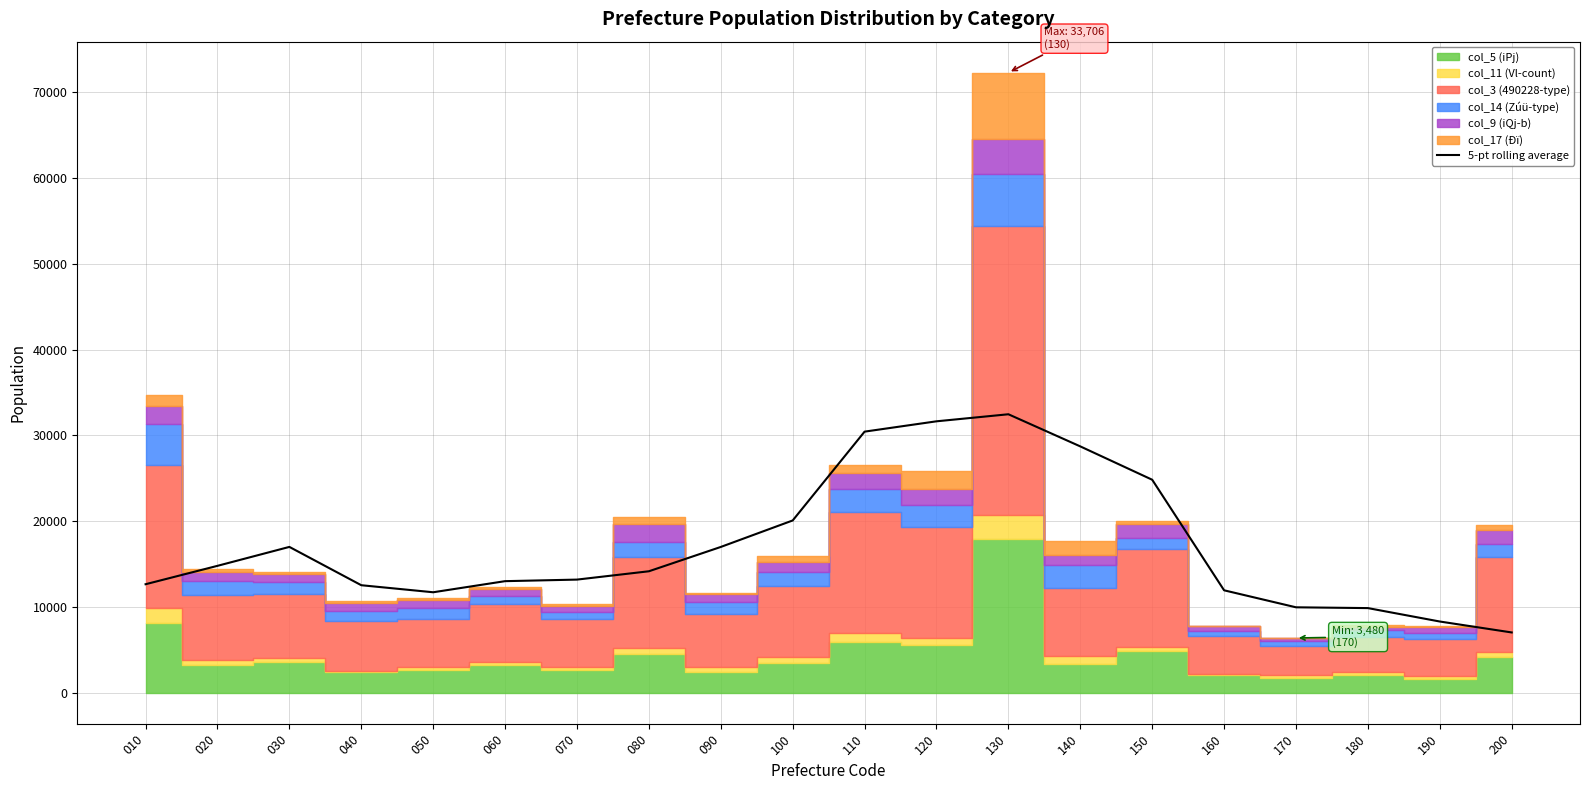

Rank the categories by value from lowest to highest.

200, 190, 180, 170, 050, 160, 040, 010, 060, 070, 080, 020, 090, 030, 100, 150, 140, 110, 120, 130